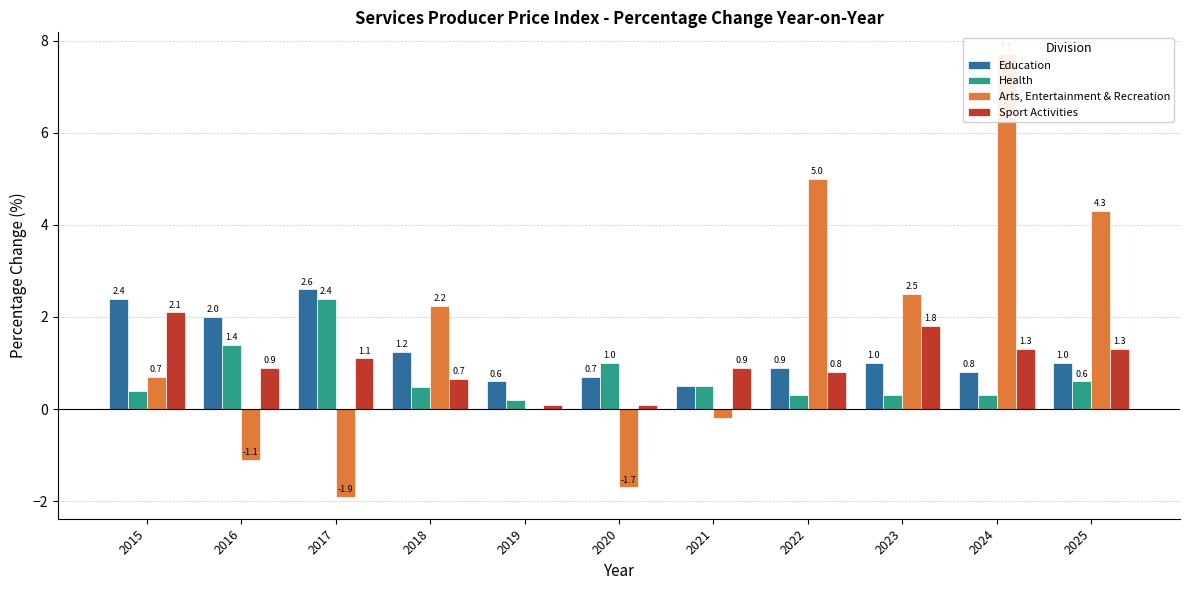

What is the average value of the Education series?

1.2